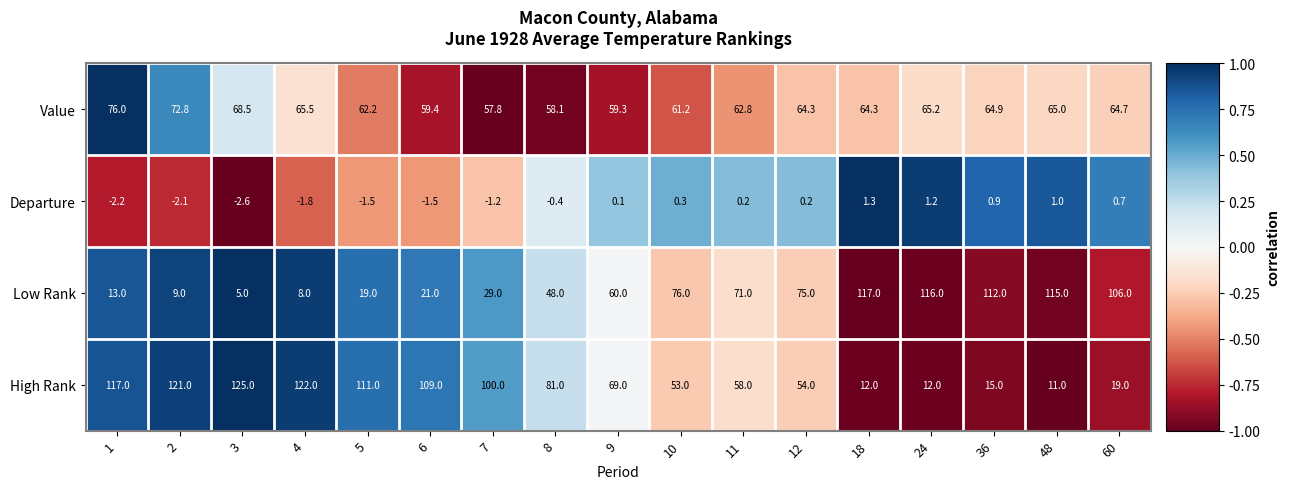

What is the spread (max minus min) of values at 5?

112.5